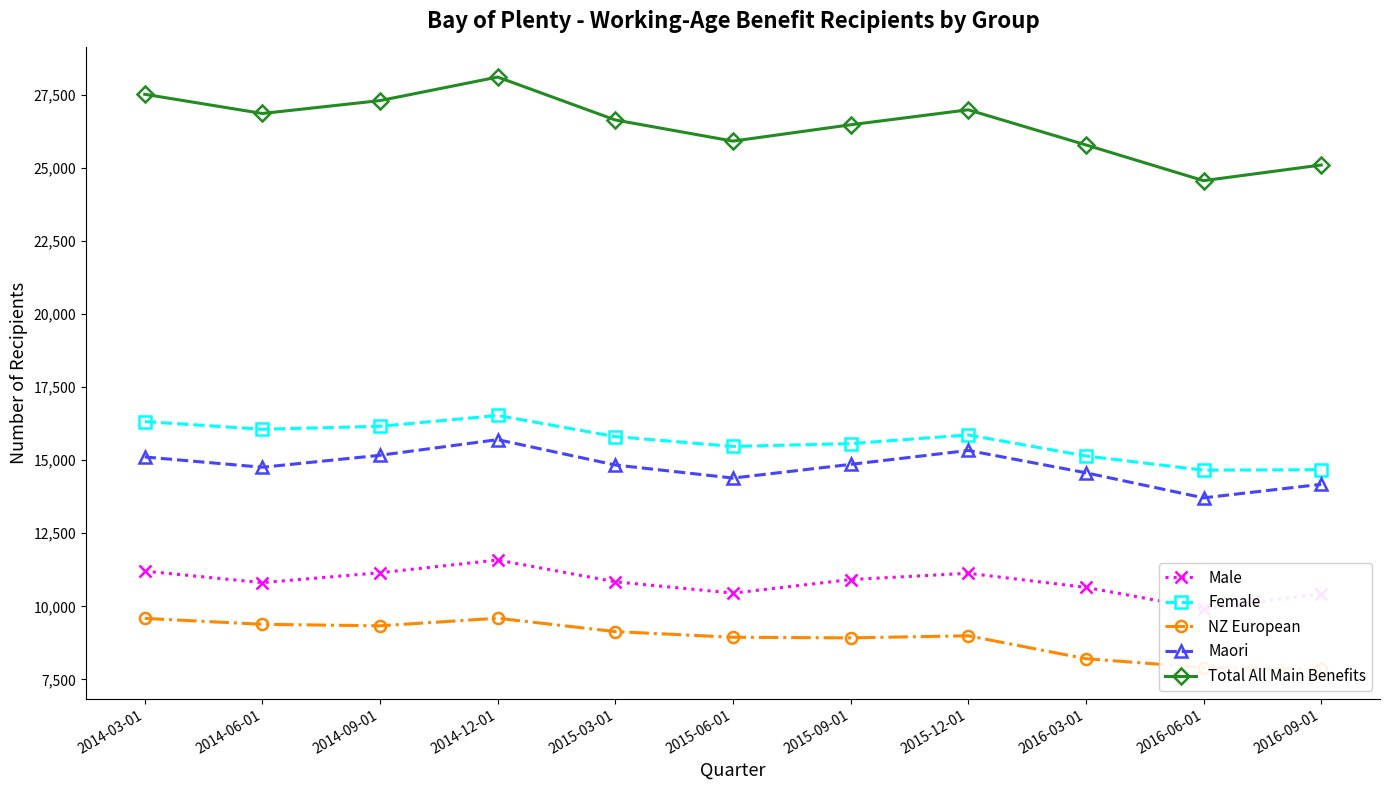

Reading left to right, extract all data points from this chart.

Male: 2014-03-01=11204	2014-06-01=10811	2014-09-01=11150	2014-12-01=11585	2015-03-01=10839	2015-06-01=10452	2015-09-01=10915	2015-12-01=11131	2016-03-01=10648	2016-06-01=9911	2016-09-01=10431
Female: 2014-03-01=16325	2014-06-01=16061	2014-09-01=16163	2014-12-01=16534	2015-03-01=15810	2015-06-01=15474	2015-09-01=15570	2015-12-01=15867	2016-03-01=15148	2016-06-01=14661	2016-09-01=14677
NZ European: 2014-03-01=9588	2014-06-01=9384	2014-09-01=9333	2014-12-01=9592	2015-03-01=9135	2015-06-01=8941	2015-09-01=8920	2015-12-01=8991	2016-03-01=8206	2016-06-01=7905	2016-09-01=7846
Maori: 2014-03-01=15113	2014-06-01=14761	2014-09-01=15171	2014-12-01=15706	2015-03-01=14838	2015-06-01=14391	2015-09-01=14859	2015-12-01=15336	2016-03-01=14572	2016-06-01=13713	2016-09-01=14177
Total All Main Benefits: 2014-03-01=27529	2014-06-01=26872	2014-09-01=27313	2014-12-01=28119	2015-03-01=26649	2015-06-01=25926	2015-09-01=26485	2015-12-01=26998	2016-03-01=25796	2016-06-01=24572	2016-09-01=25108